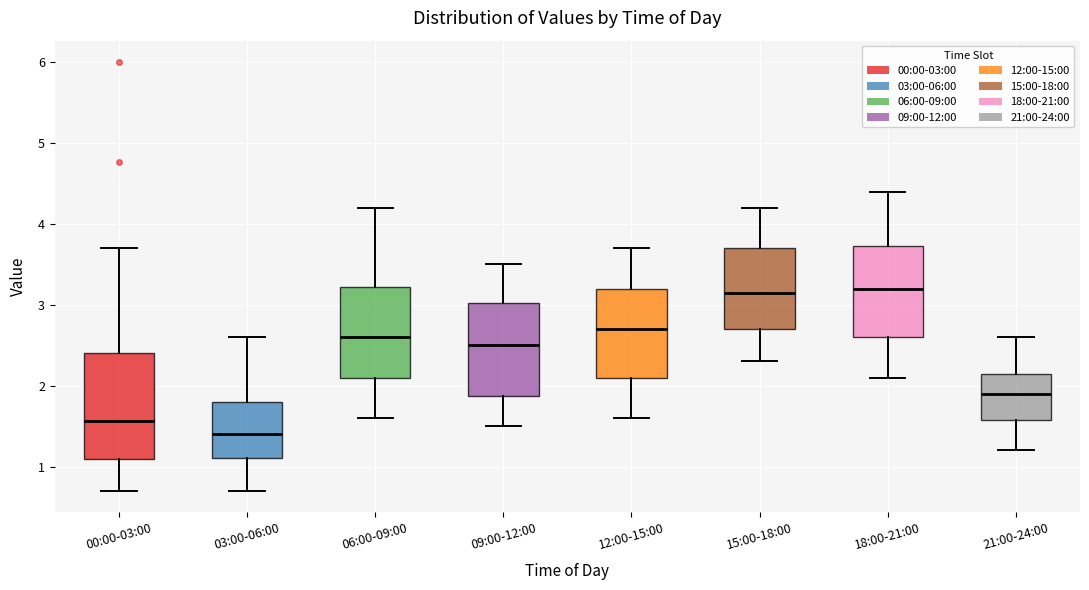

Where does the upper whisker of the box for 09:00-12:00 end on the y-axis? The values are not printed on the chart, so give them approximately, as read against the axis.

3.5